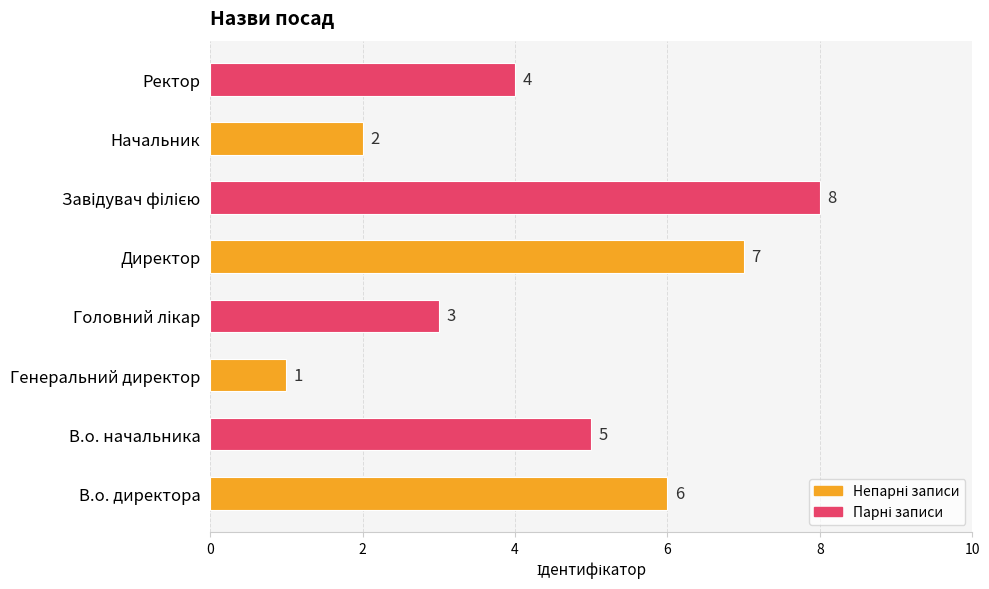

Reading top to bottom, list all the values displayed in this chart.

4	2	8	7	3	1	5	6